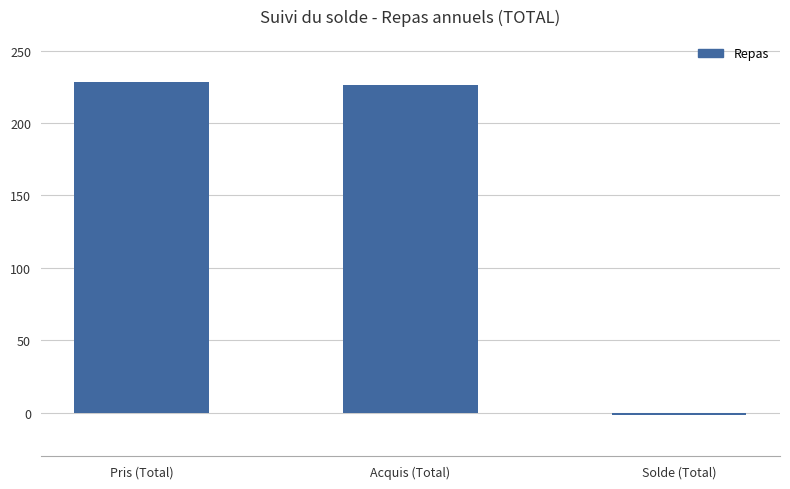

Reading left to right, transcribe all the data shown in this chart.

228	226	-2